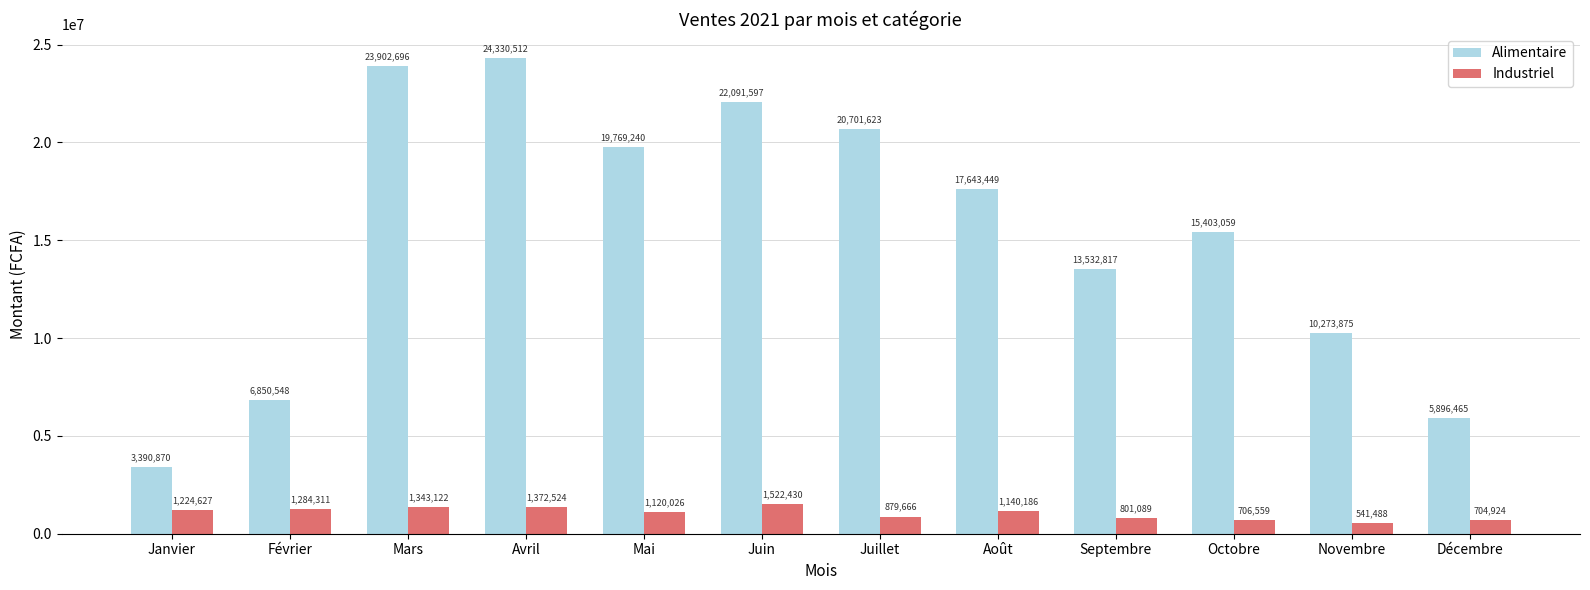

Does the chart contain stacked bars?

No